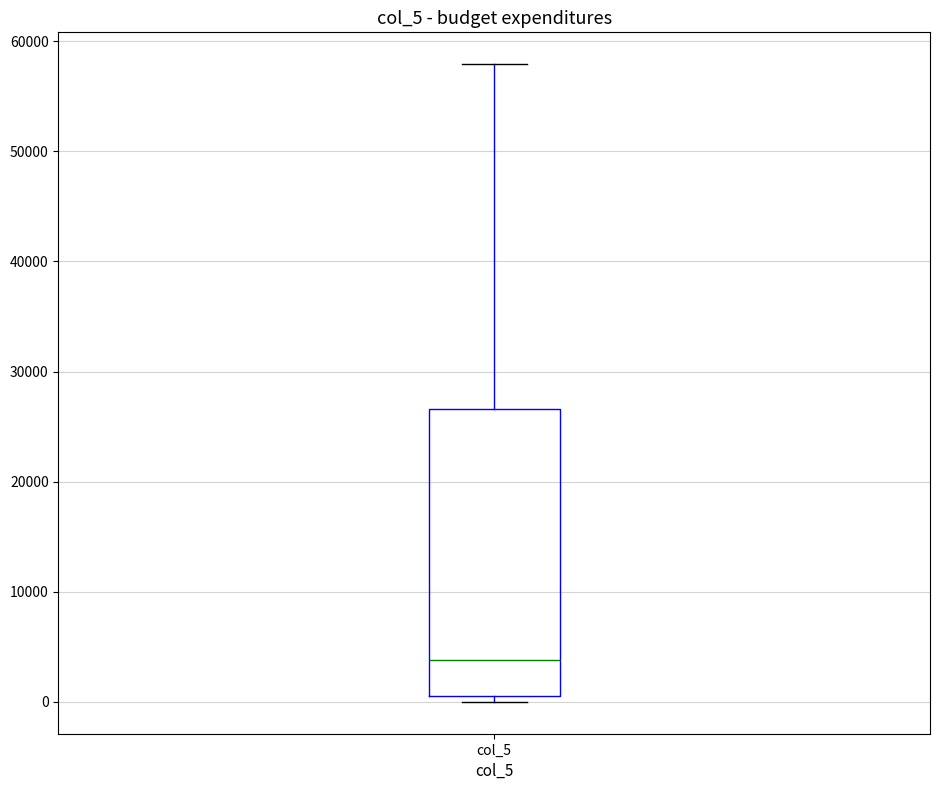

Where is the lower edge of the box for col_5 on the y-axis? The values are not printed on the chart, so give them approximately, as read against the axis.

1000